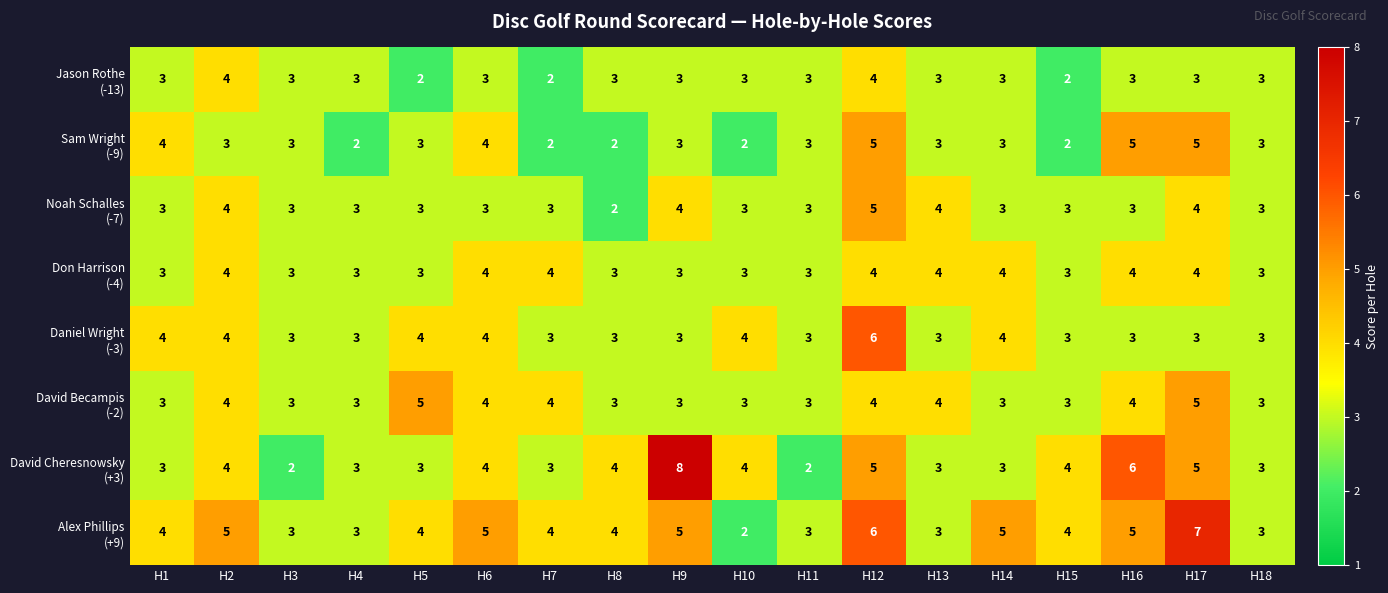

At which category is the sum across all series the highest?

H12